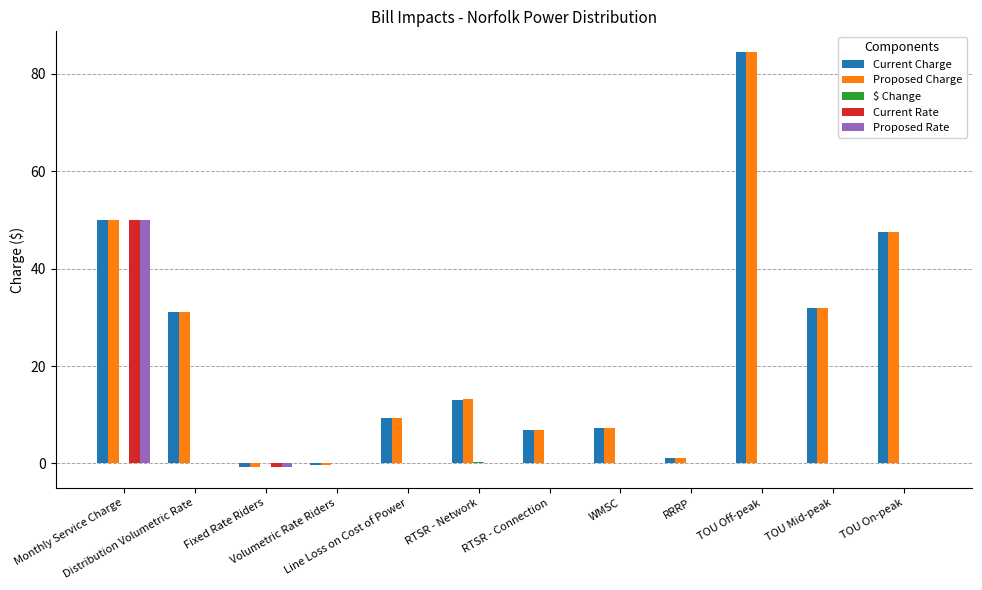

What is the maximum value shown in the chart?

84.5